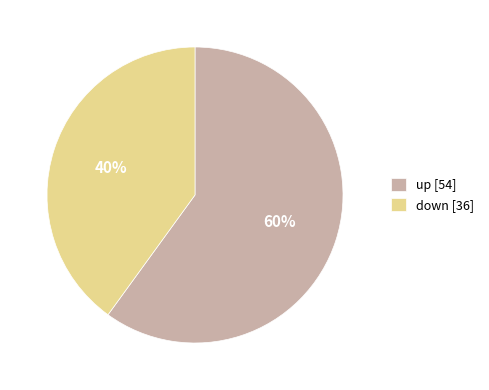

Is it true that down is 40% of the pie?

True